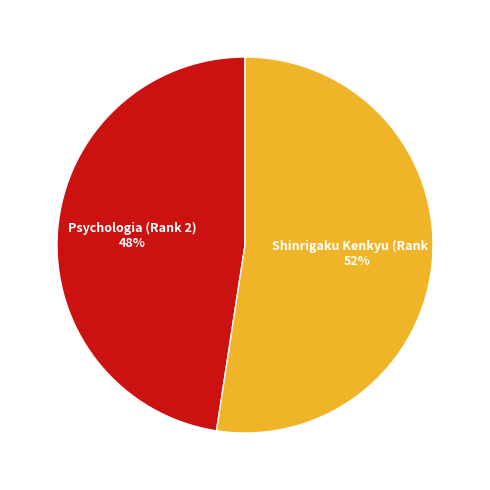

Does Shinrigaku Kenkyu (Rank 1) account for over 50% of the chart?

Yes